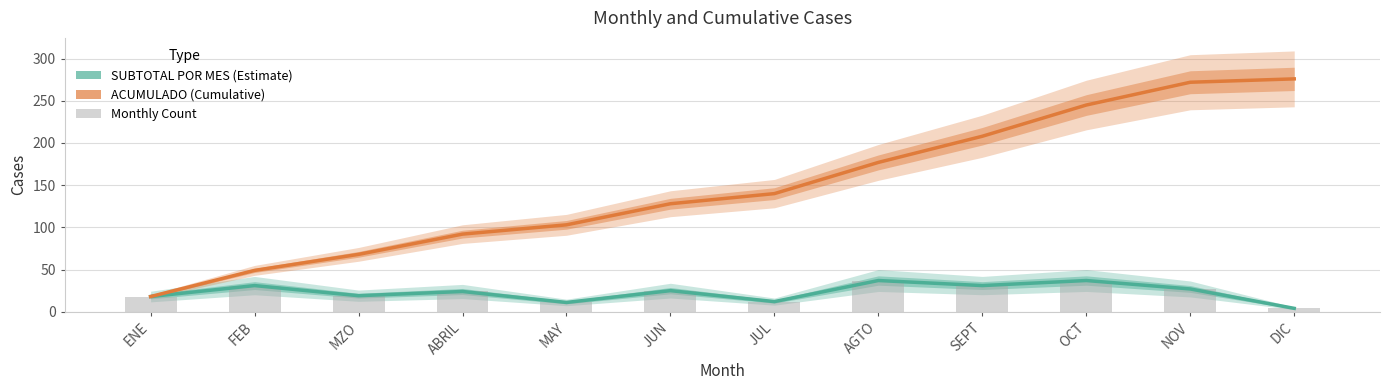

What is the sum of the Monthly Count values at MAY and ABRIL?

35